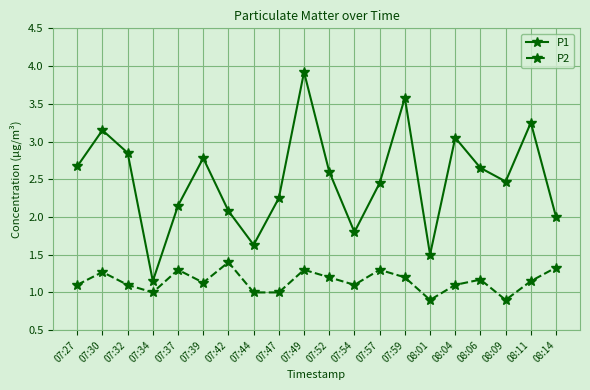

Which category has the highest value in the P1 series?

07:49